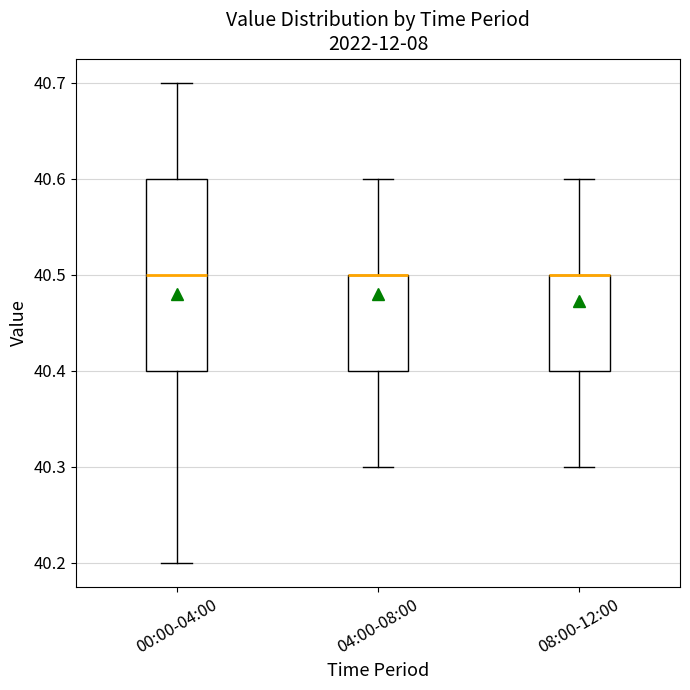

Reading left to right, transcribe this box plot: for each box, give where its median line is, the range the box spans, and where its two whiskers end, as read against the y-axis. The values are not printed on the chart, so give them approximately, as read against the axis.

00:00-04:00: median 40.5, box 40.4 to 40.6, whiskers 40.2 to 40.7
04:00-08:00: median 40.5 (drawn on the box's upper edge), box 40.4 to 40.5, whiskers 40.3 to 40.6
08:00-12:00: median 40.5 (drawn on the box's upper edge), box 40.4 to 40.5, whiskers 40.3 to 40.6